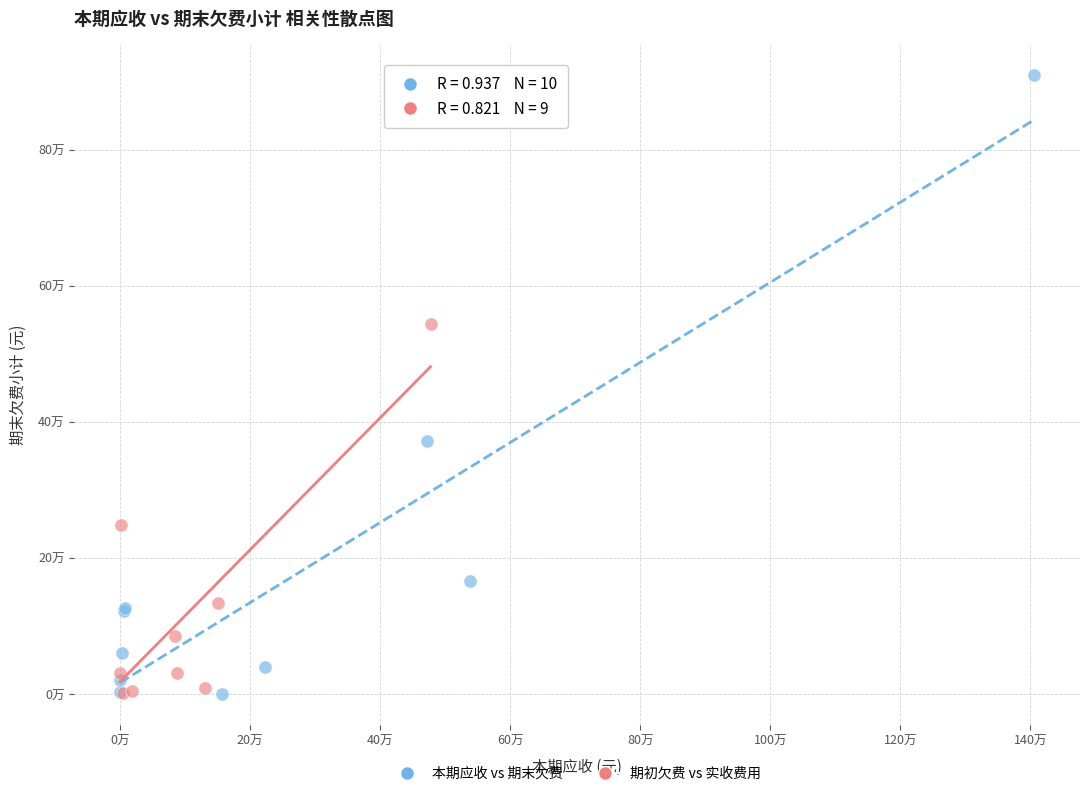

Which series contains the highest Y value?

本期应收 vs 期末欠费